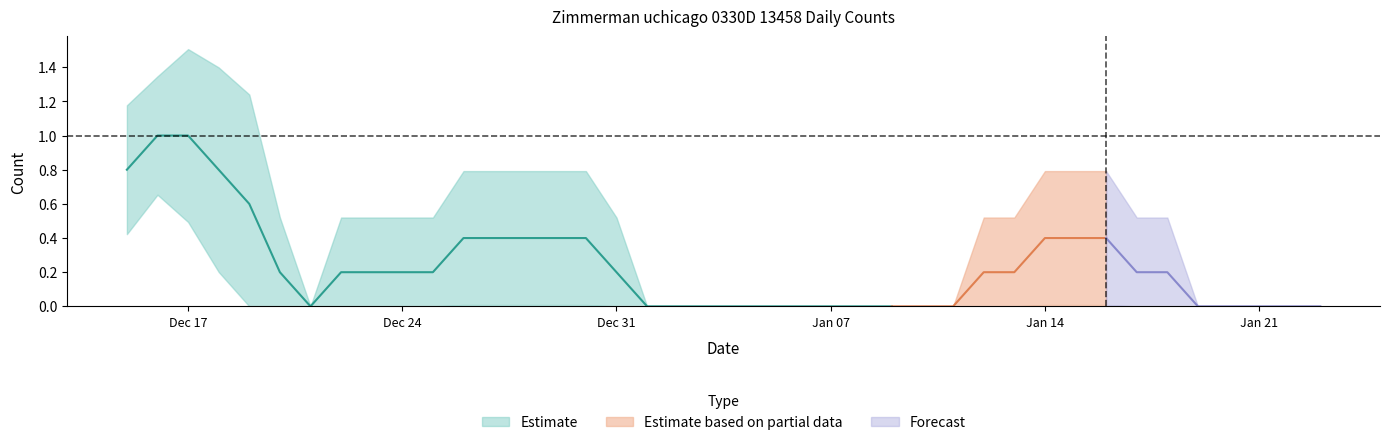

True or false: the data has more than 1 interior local peaks.

True